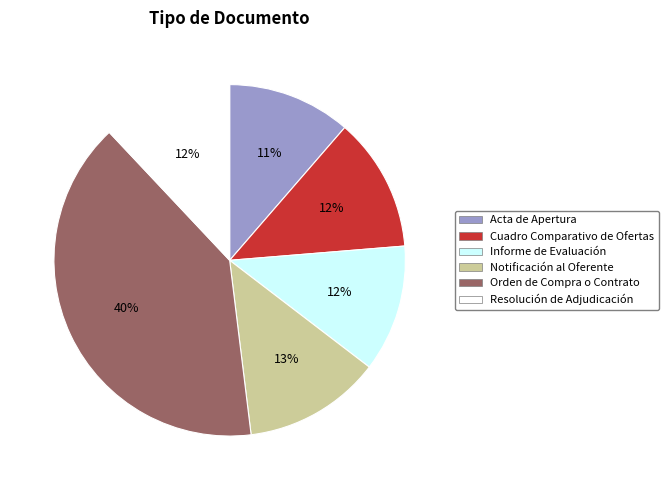

Which has a higher value, Notificación al Oferente or Informe de Evaluación?

Notificación al Oferente